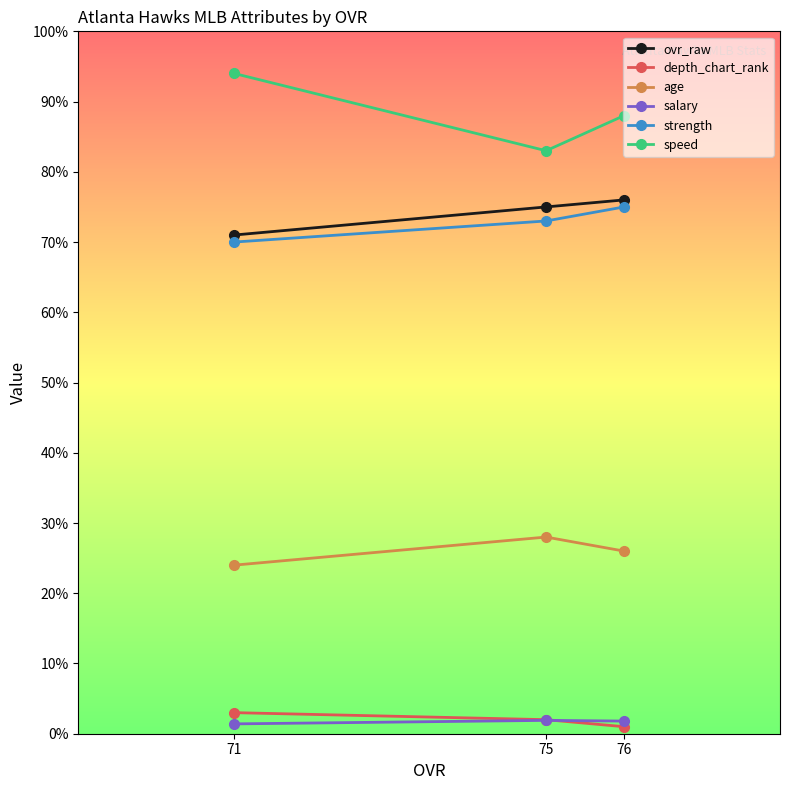

Where does the depth_chart_rank series first go above 2?

71